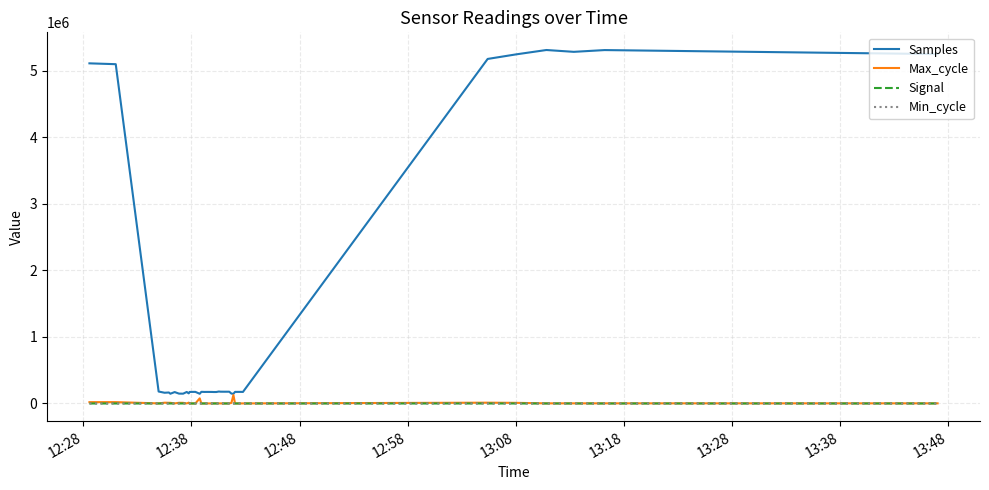

What is the minimum value shown in the chart?

-67